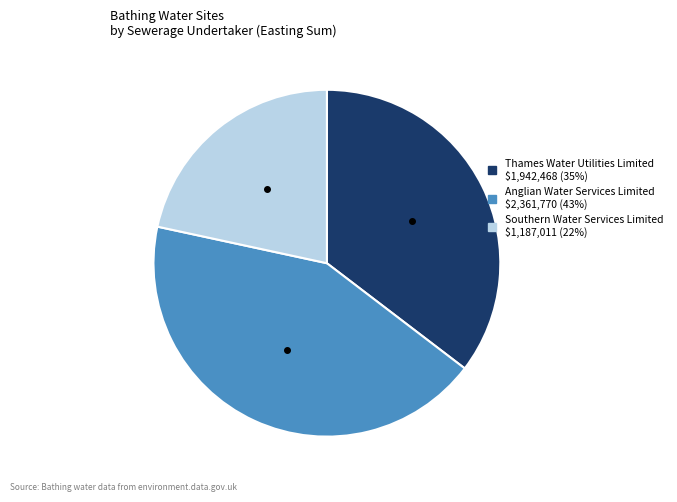

Is there a majority slice in this chart?

No